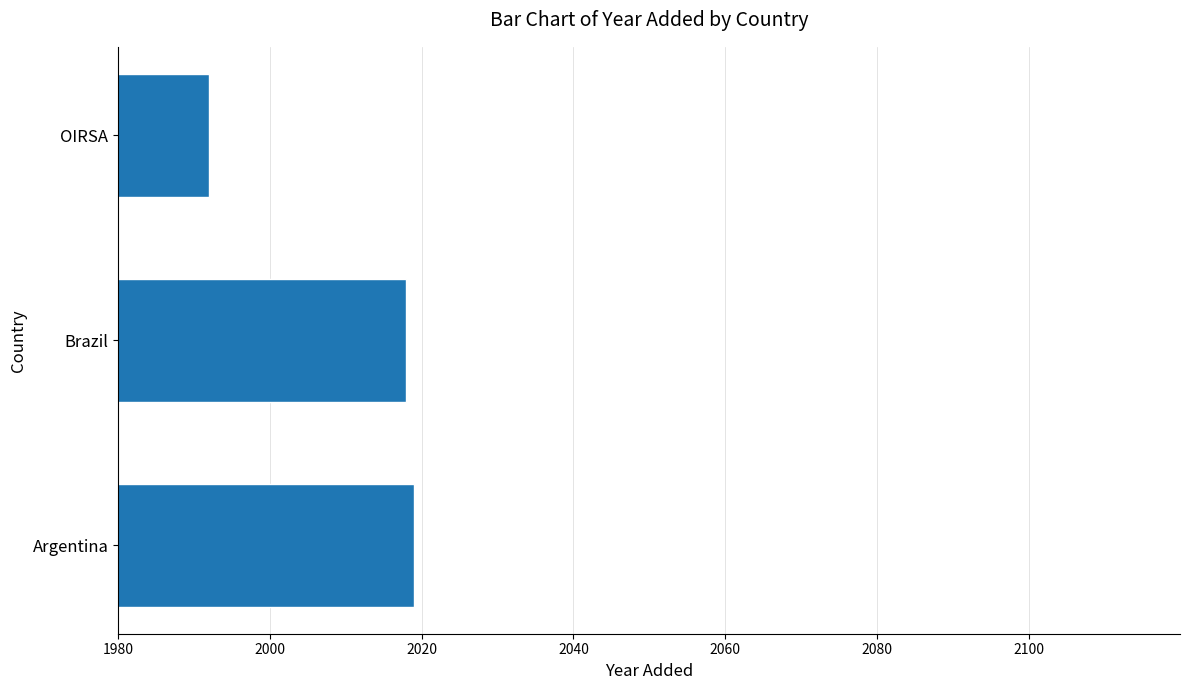

Which label corresponds to the smallest value in the chart?

OIRSA